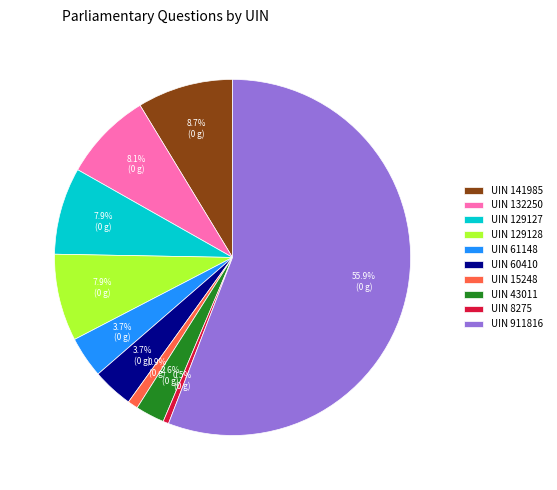

To the nearest percent, what is the average slice percentage?

10%